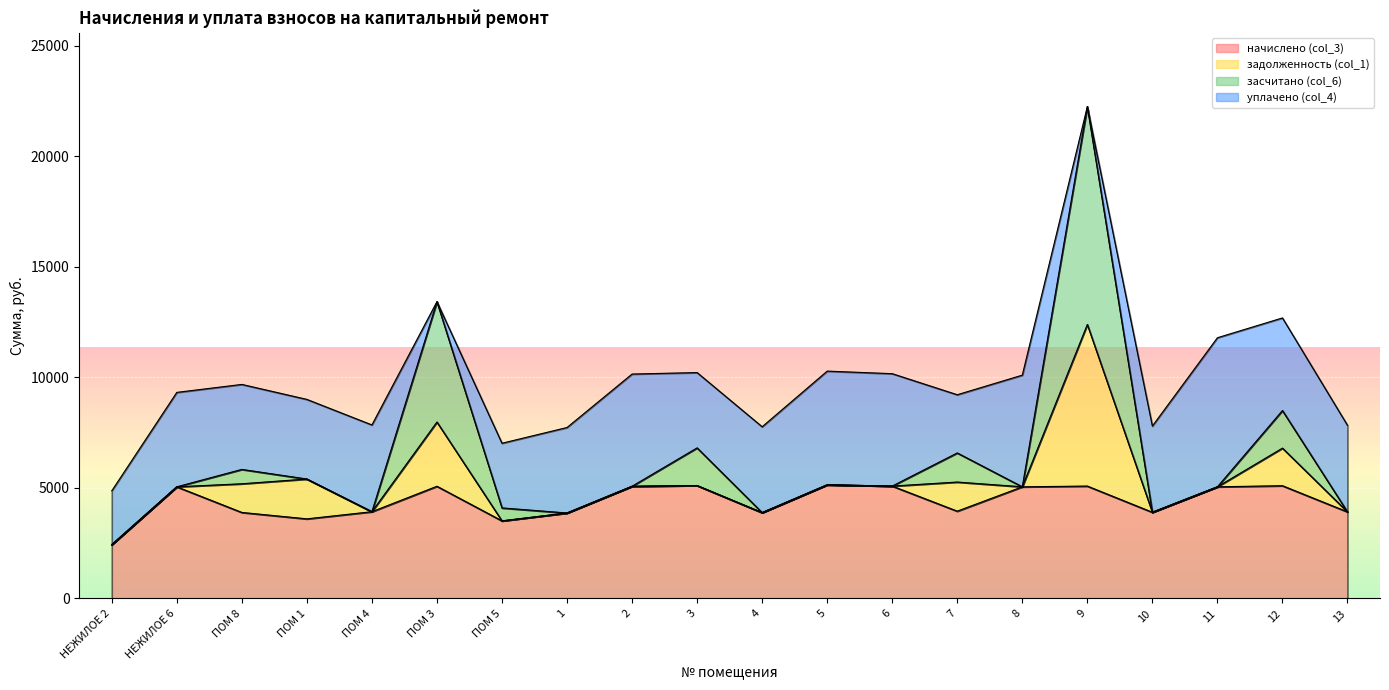

At which category does засчитано (col_6) reach its first local valley?

ПОМ 4